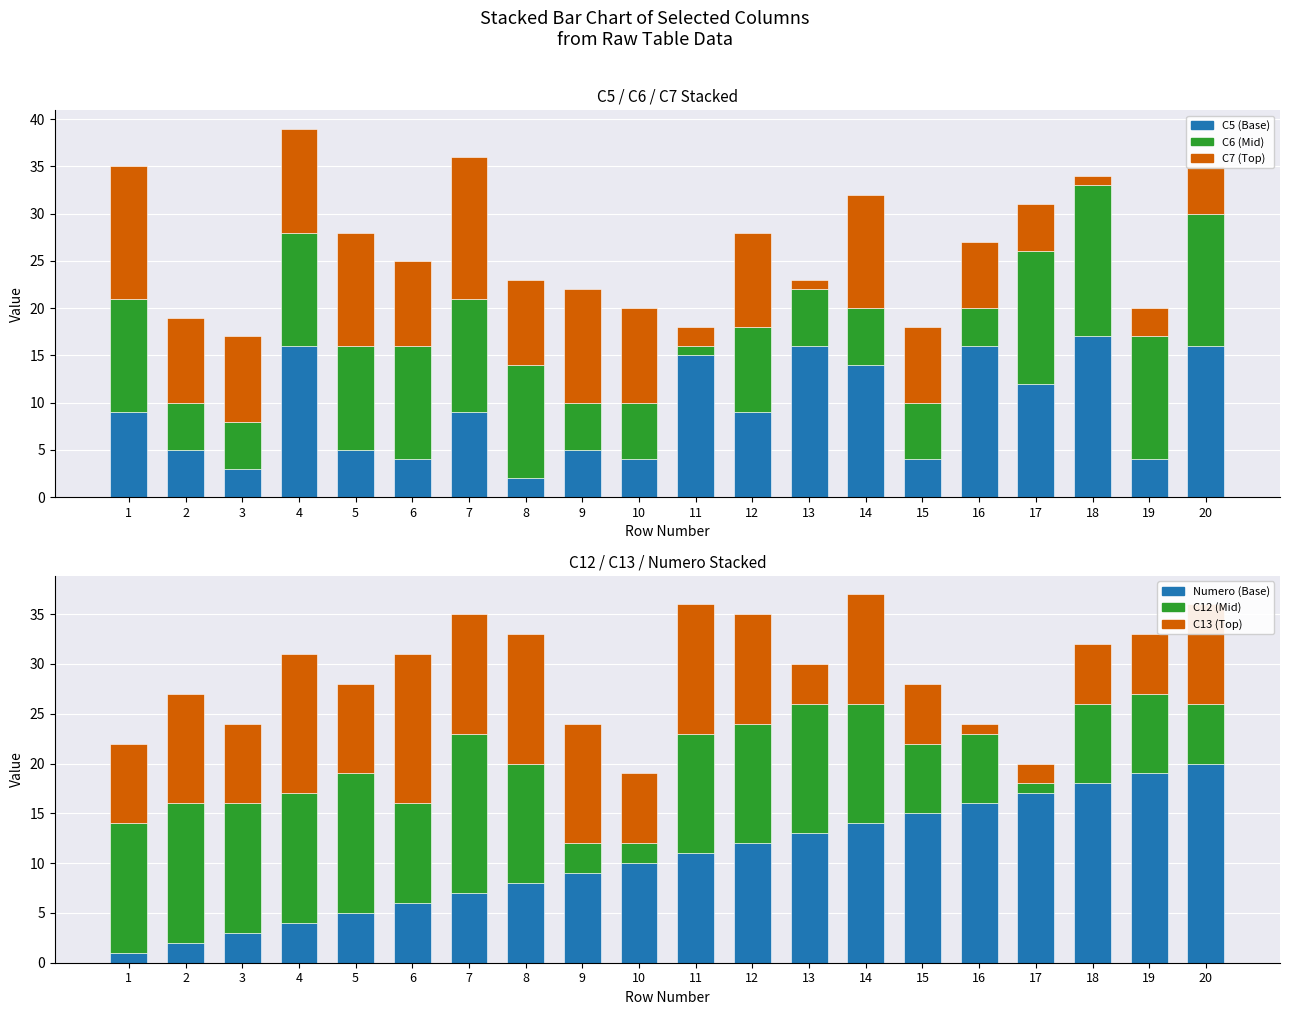

How many categories are shown in the chart?

20